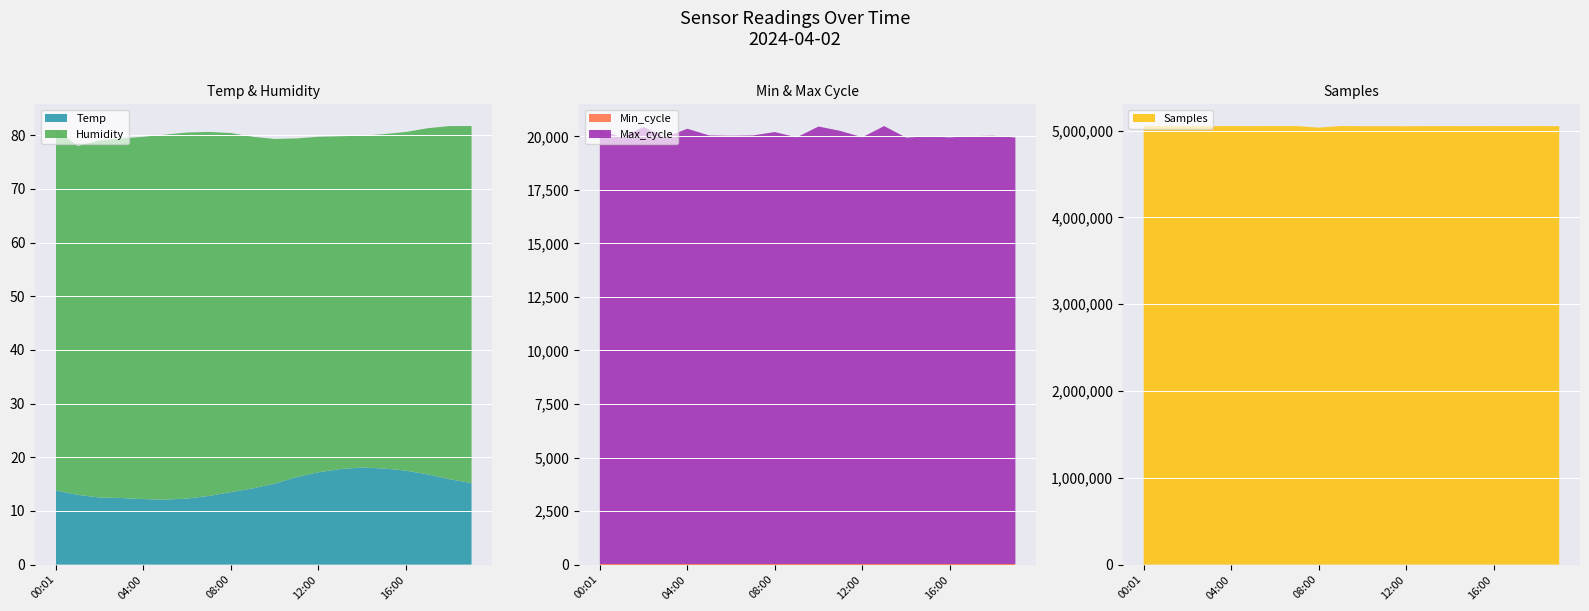

Reading left to right, what are all the values shown in this chart?

Temp: 13.8	13.0	12.5	12.4	12.2	12.1	12.3	12.8	13.5	14.2	15.1	16.3	17.2	17.8	18.1	17.9	17.5	16.8	15.9	15.2
Humidity: 67.1	65.0	66.5	67.0	67.5	68.0	68.2	67.8	66.9	65.5	64.2	63.1	62.5	62.0	61.8	62.3	63.1	64.5	65.8	66.5
Min_cycle: 28.0	28.0	28.0	28.0	28.0	28.0	28.0	28.0	28.0	28.0	28.0	28.0	28.0	28.0	28.0	28.0	28.0	28.0	28.0	28.0
Max_cycle: 20274.0	19921.0	20407.0	19921.0	20328.0	20015.0	19999.0	20015.0	20173.0	19925.0	20433.0	20225.0	19929.0	20453.0	19916.0	19971.0	19925.0	19985.0	19999.0	19917.0
Samples: 5051010.0	5051981.0	5051325.0	5051610.0	5052486.0	5051513.0	5052364.0	5052563.0	5034177.0	5052612.0	5050609.0	5050704.0	5050232.0	5051065.0	5051157.0	5051011.0	5051537.0	5051070.0	5052232.0	5050959.0